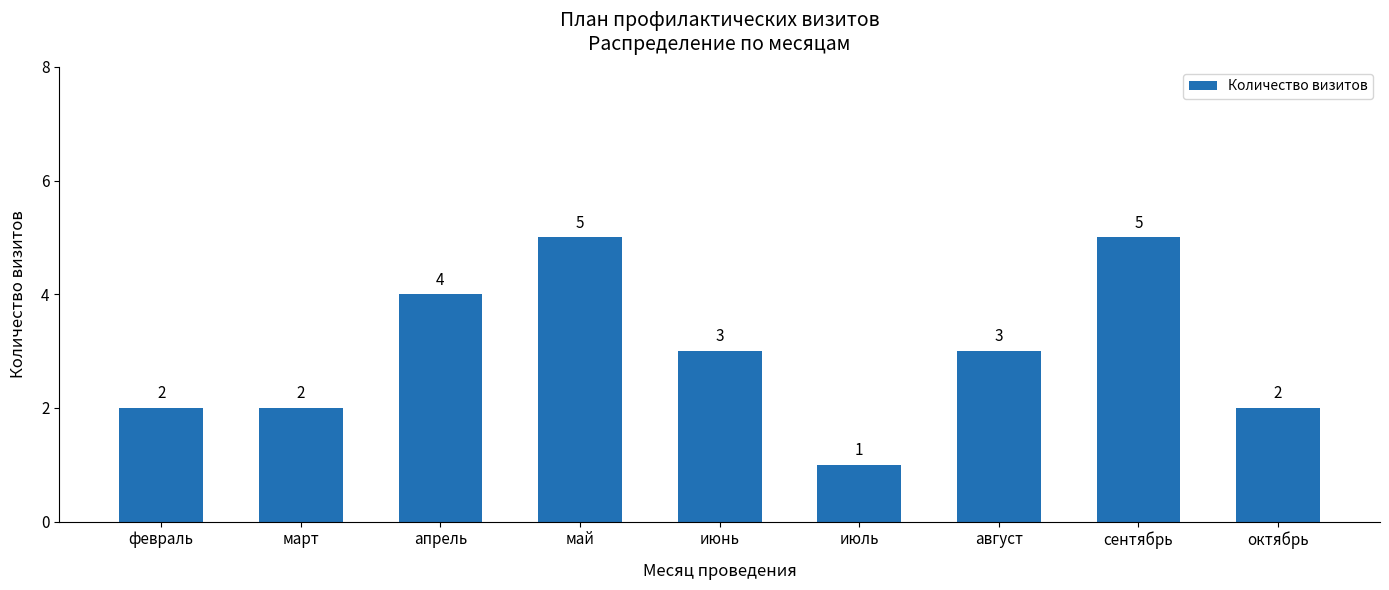

Which category has the lowest value across all series?

июль